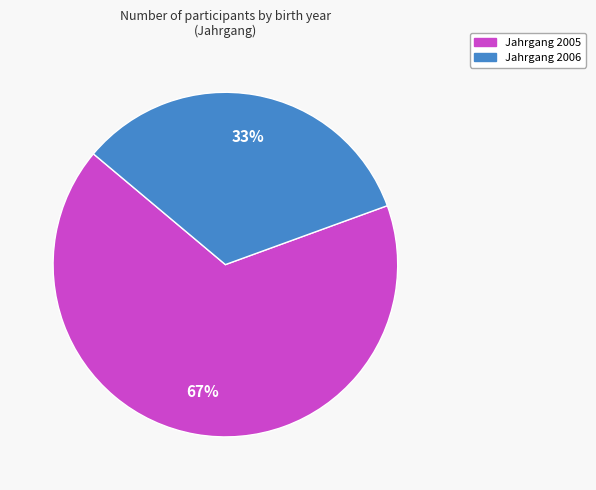

Does any single category account for the majority?

Yes